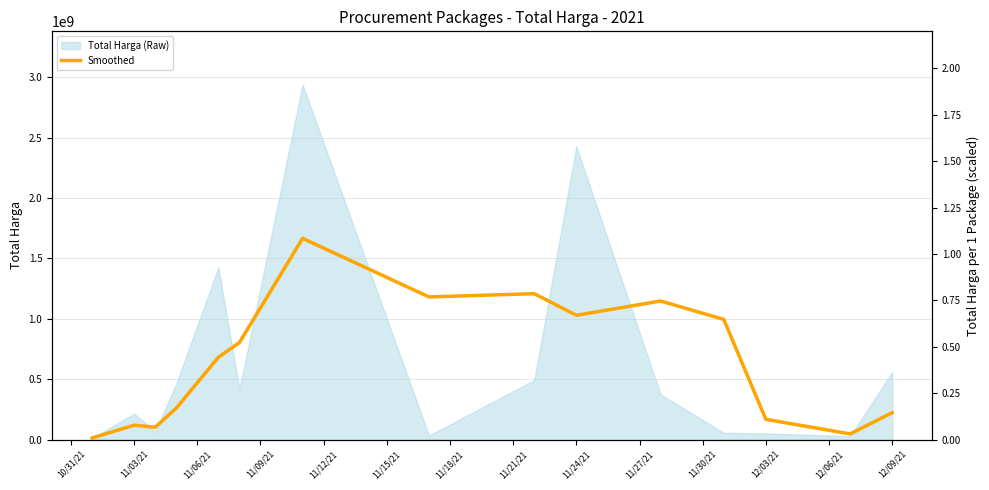

What is the value of the 9th point from the left?

0.8